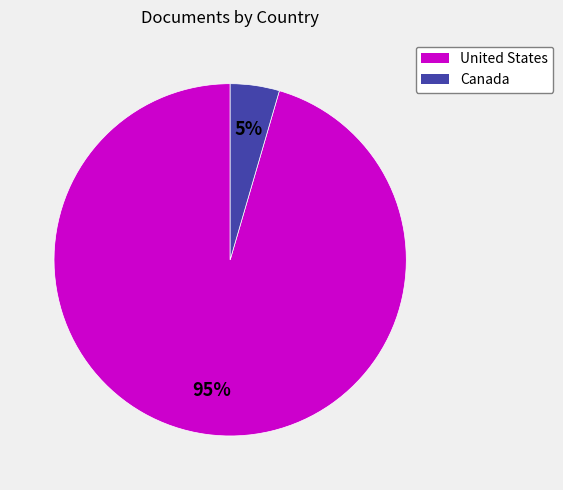

Is there any slice that represents more than half of the pie?

Yes